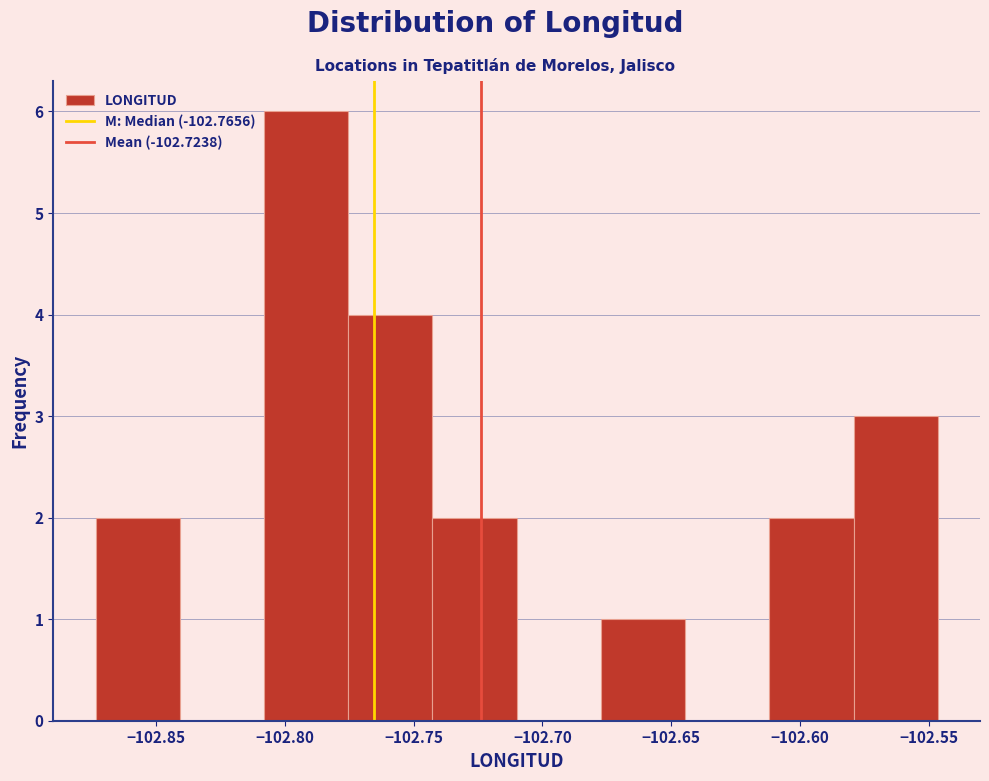

Reading left to right, list every bar in this chart as the range it spans on the x-axis followed by its height. Neither the bar edges nor the heights are printed on the chart, so give them approximately, as read against the axes.

-102.875 to -102.840: 2
-102.840 to -102.810: 0
-102.810 to -102.775: 6
-102.775 to -102.745: 4
-102.745 to -102.710: 2
-102.710 to -102.675: 0
-102.675 to -102.645: 1
-102.645 to -102.610: 0
-102.610 to -102.580: 2
-102.580 to -102.545: 3